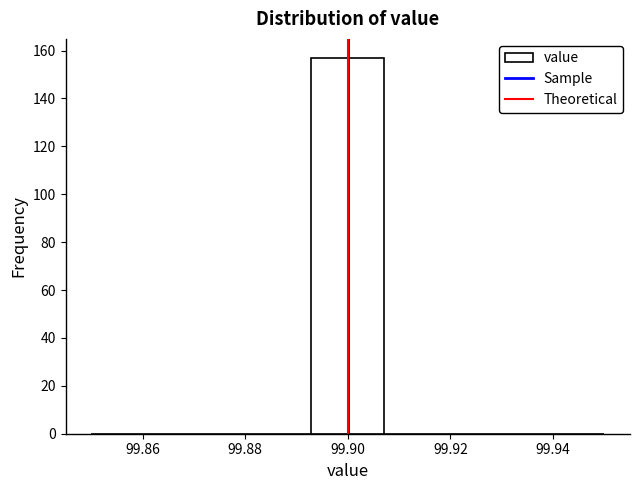

Reading left to right, list every bar in this chart as the range it spans on the x-axis followed by its height. Neither the bar edges nor the heights are printed on the chart, so give them approximately, as read against the axes.

99.850 to 99.864: 0
99.864 to 99.878: 0
99.878 to 99.892: 0
99.892 to 99.908: 158
99.908 to 99.922: 0
99.922 to 99.936: 0
99.936 to 99.950: 0